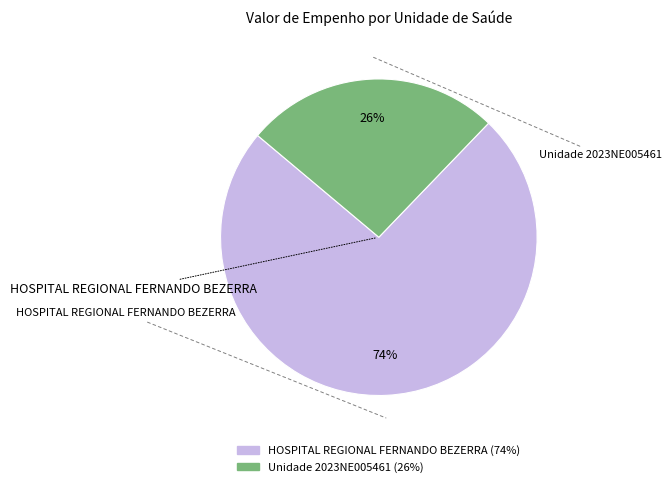

Rank the categories by value from lowest to highest.

Unidade 2023NE005461, HOSPITAL REGIONAL FERNANDO BEZERRA